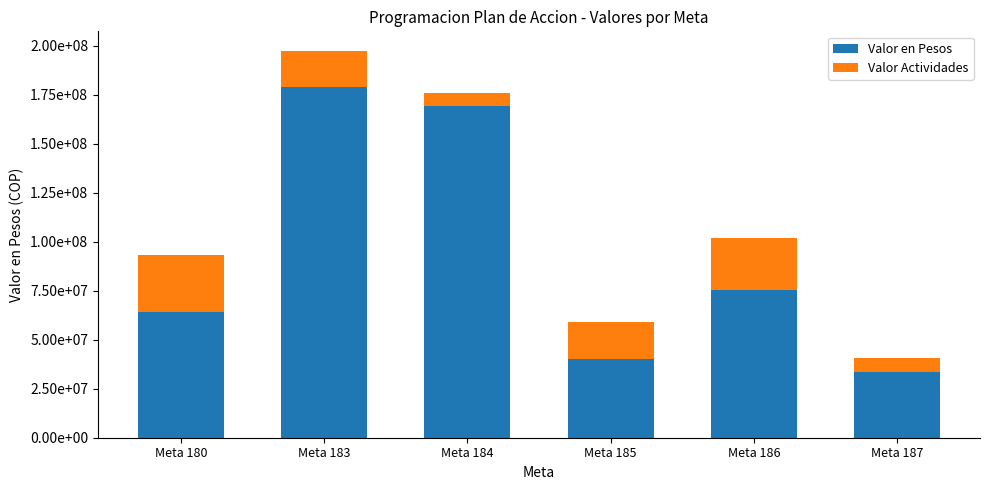

Rank the categories by Valor Actividades value from lowest to highest.

Meta 184, Meta 187, Meta 183, Meta 185, Meta 186, Meta 180